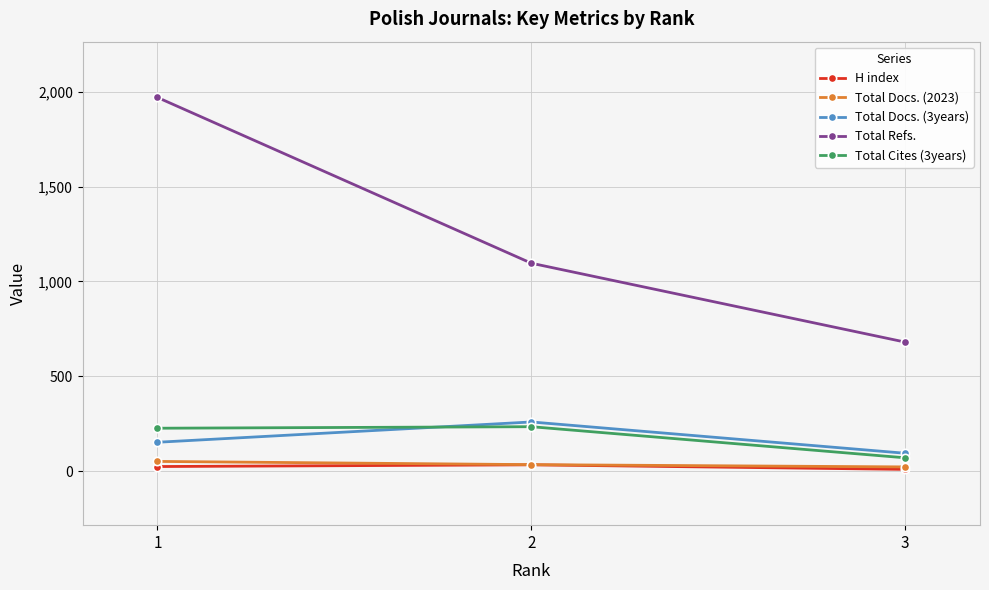

Which series has the largest range (max minus min)?

Total Refs.